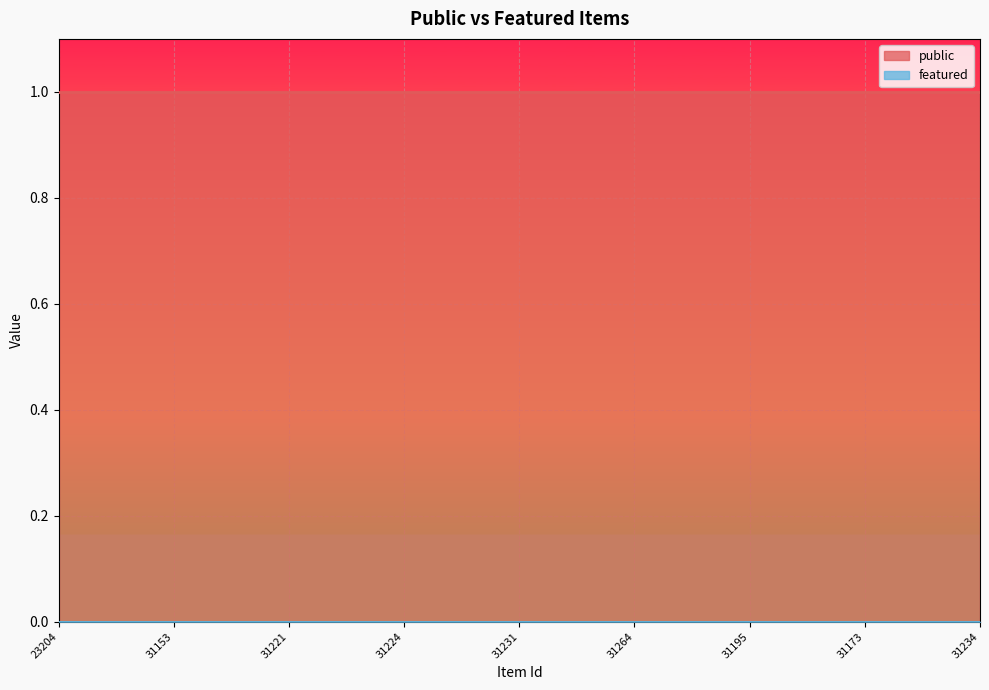

Which series has the largest total across all categories?

public